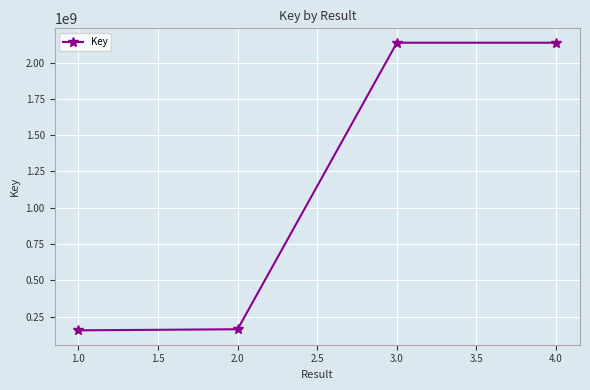

What is the change in value from 1.0 to 3.0?

+1982507619